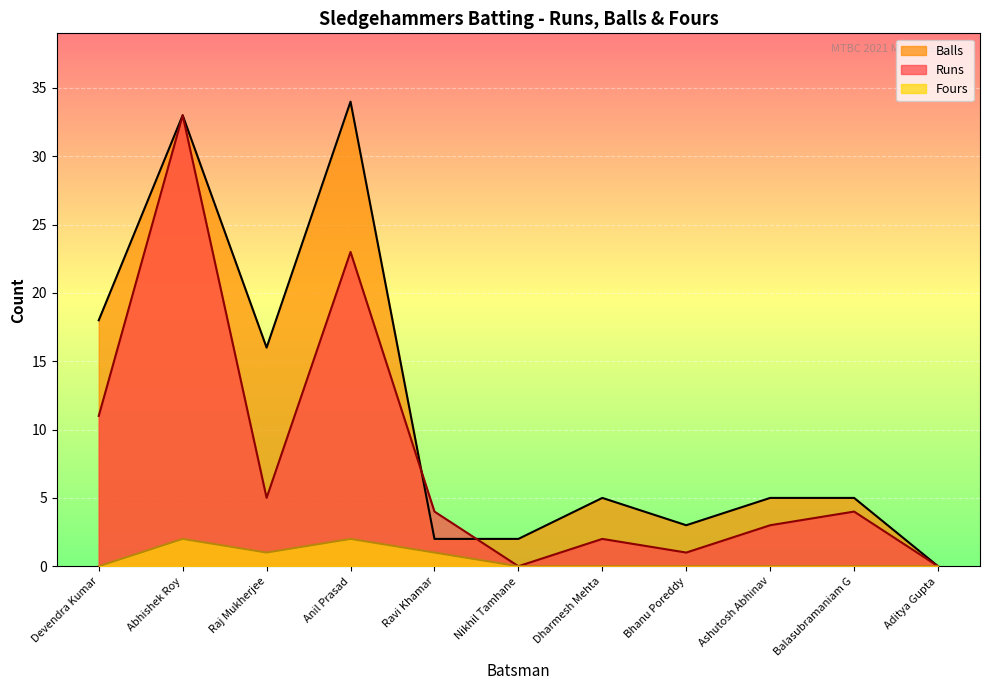

At which label is Balls closest to 17?

Devendra Kumar